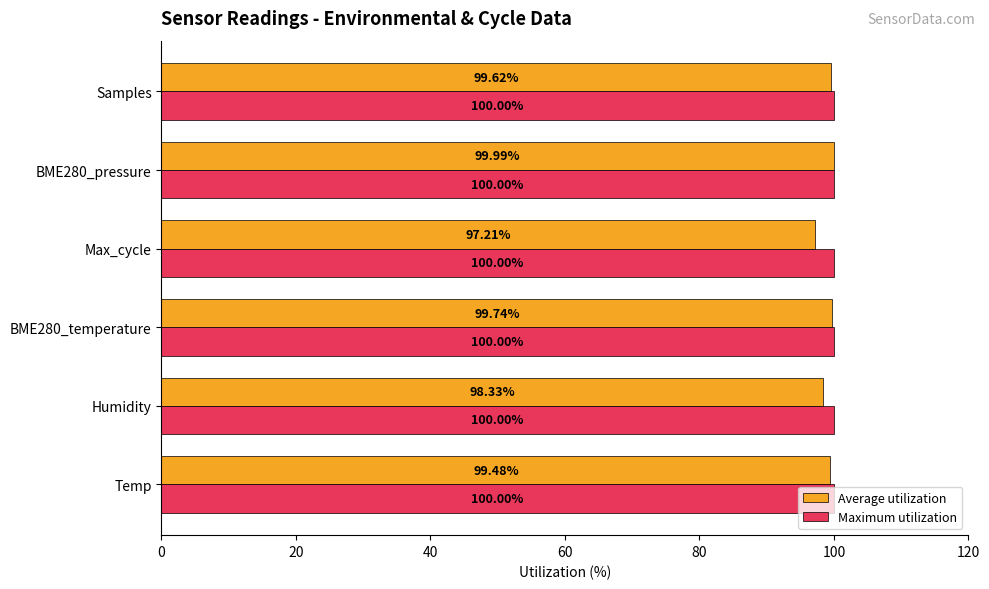

What is the difference between the maximum and minimum values in the Average utilization series?

2.8